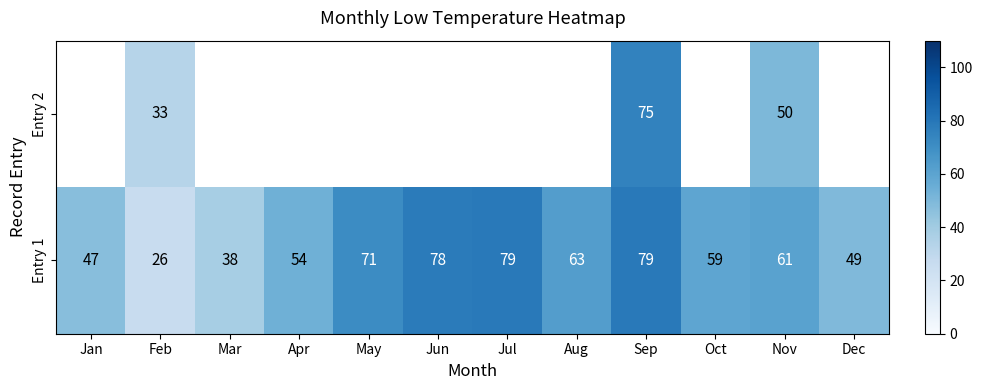

What is the difference between the second highest and minimum values in the Entry 1 series?

53